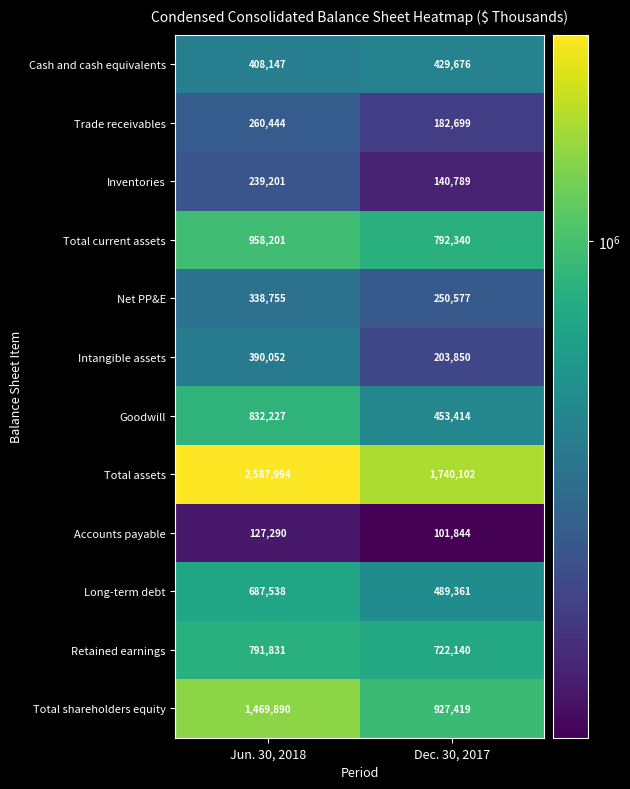

The value of Total current assets at Jun. 30, 2018 is 958201. True or false?

True